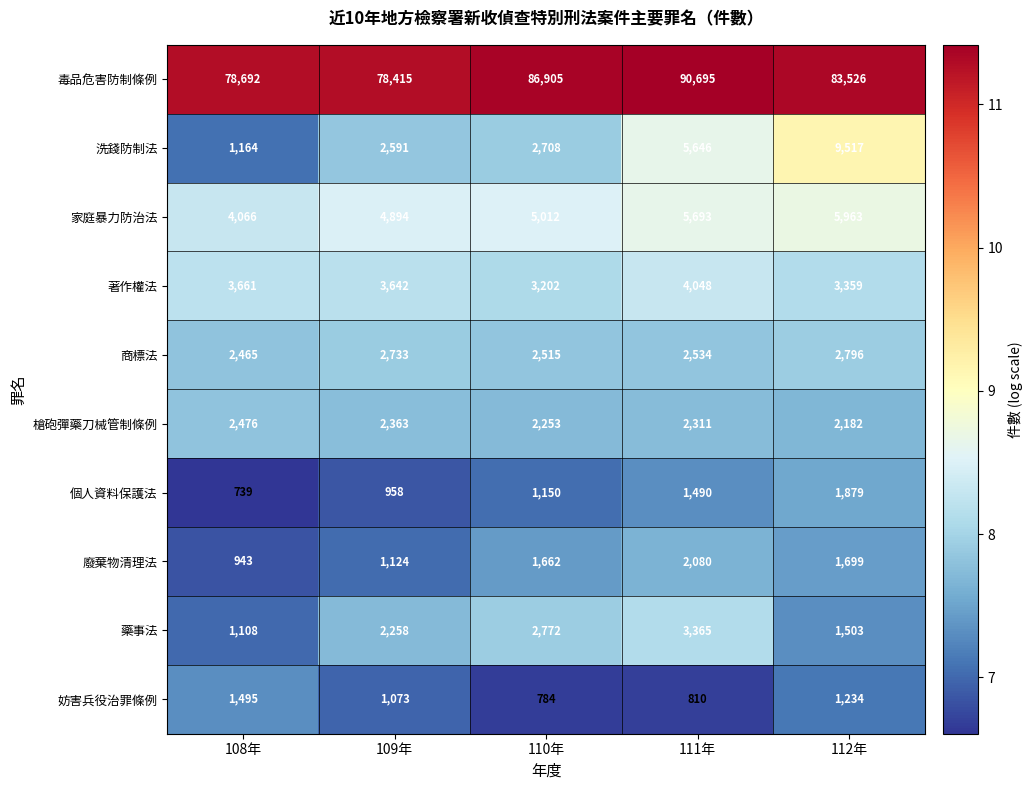

Which series has the widest spread of values?

毒品危害防制條例